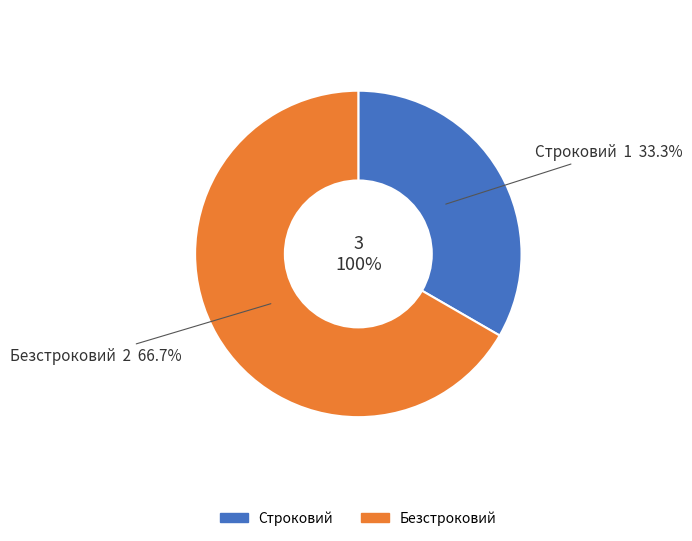

What percentage is the Строковий slice, to the nearest percent?

33%